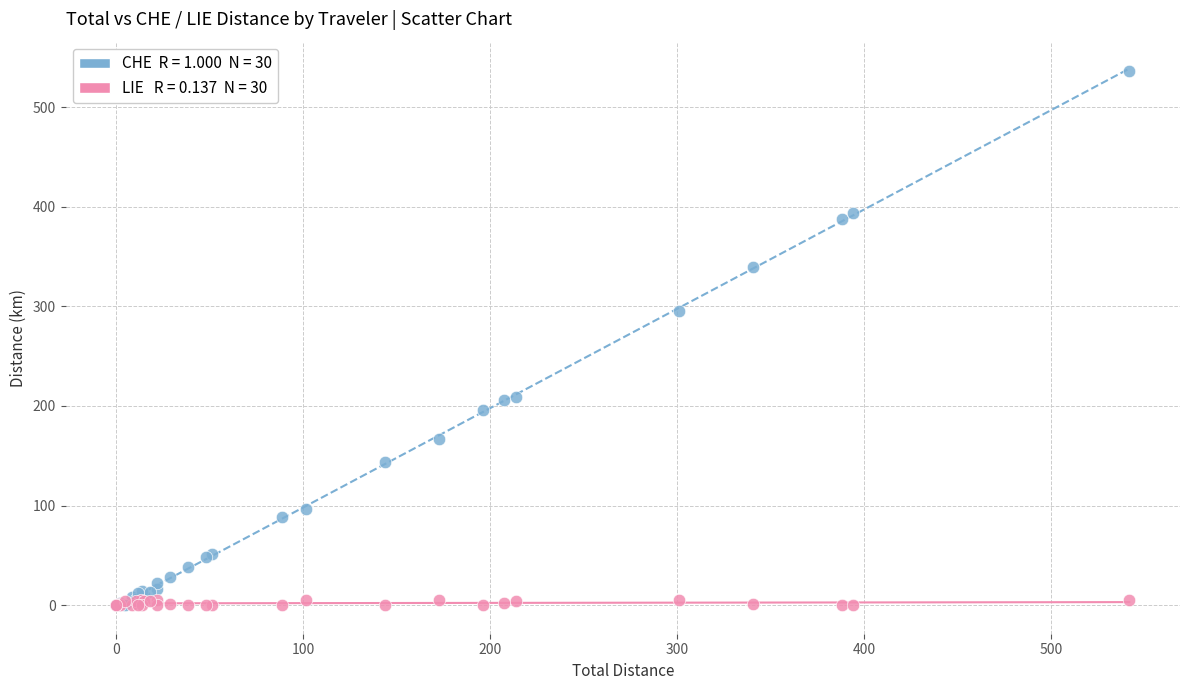

Across all series, what Y value is closest to 268?

295.6